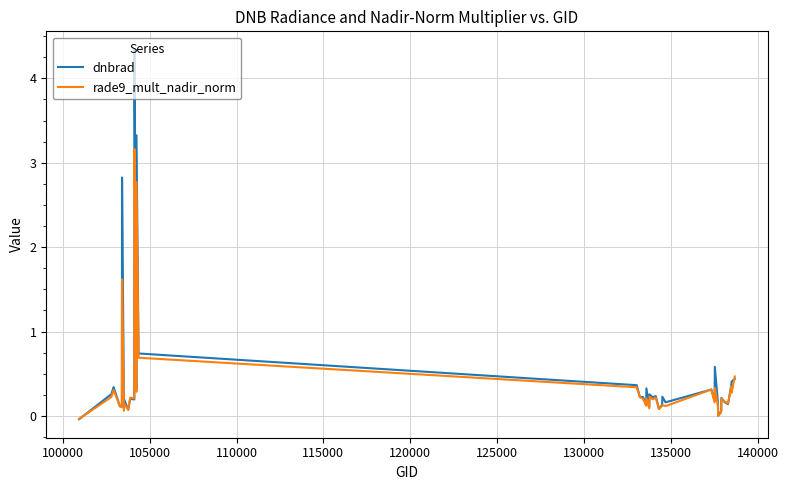

Which series has the largest range (max minus min)?

dnbrad